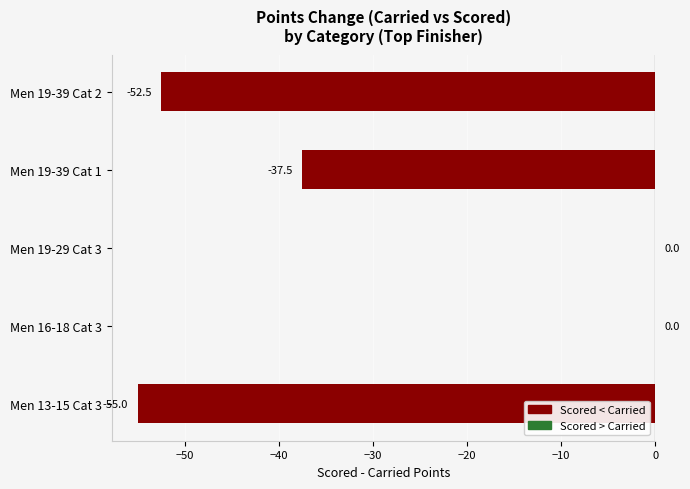

True or false: the data shows -55.0 at Men 13-15 Cat 3.

True